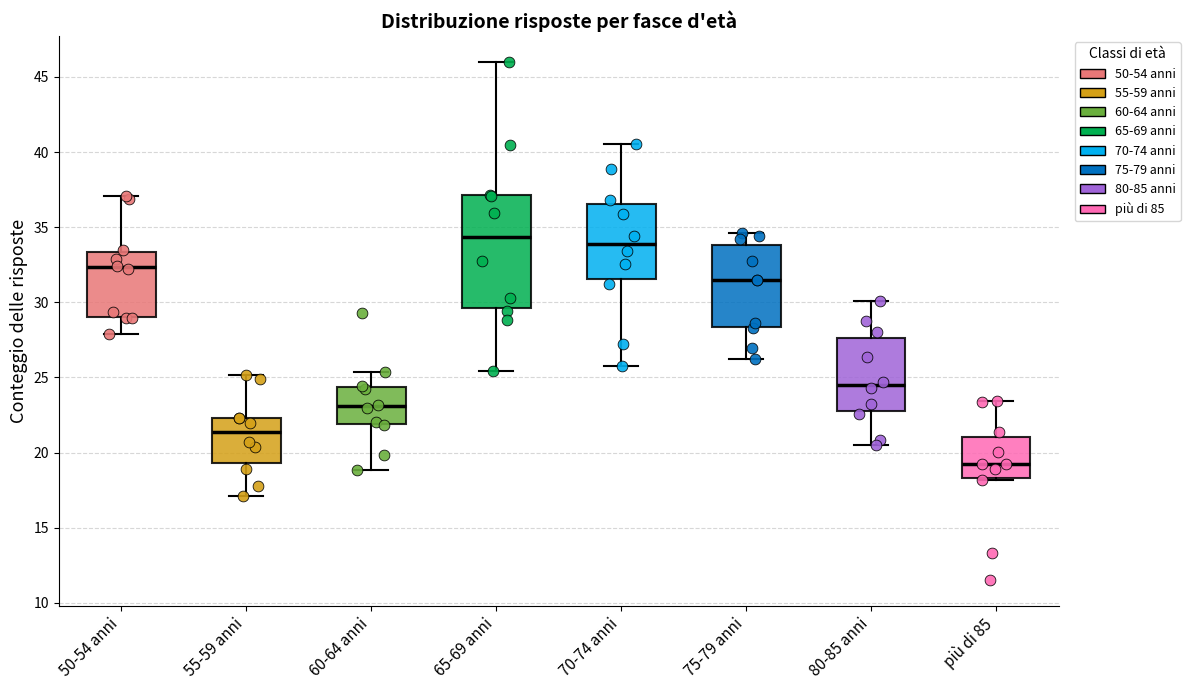

Which box's median line is the lowest?

più di 85